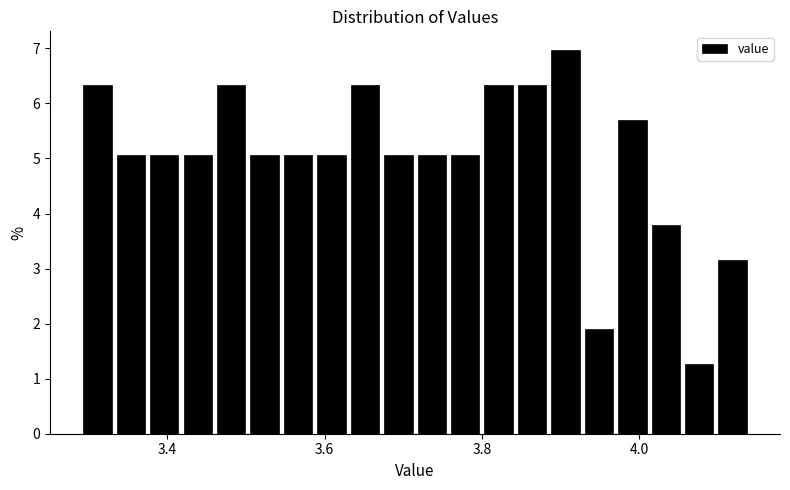

Read against the x-axis, roughly where is the centre of the tallest bar?

3.90